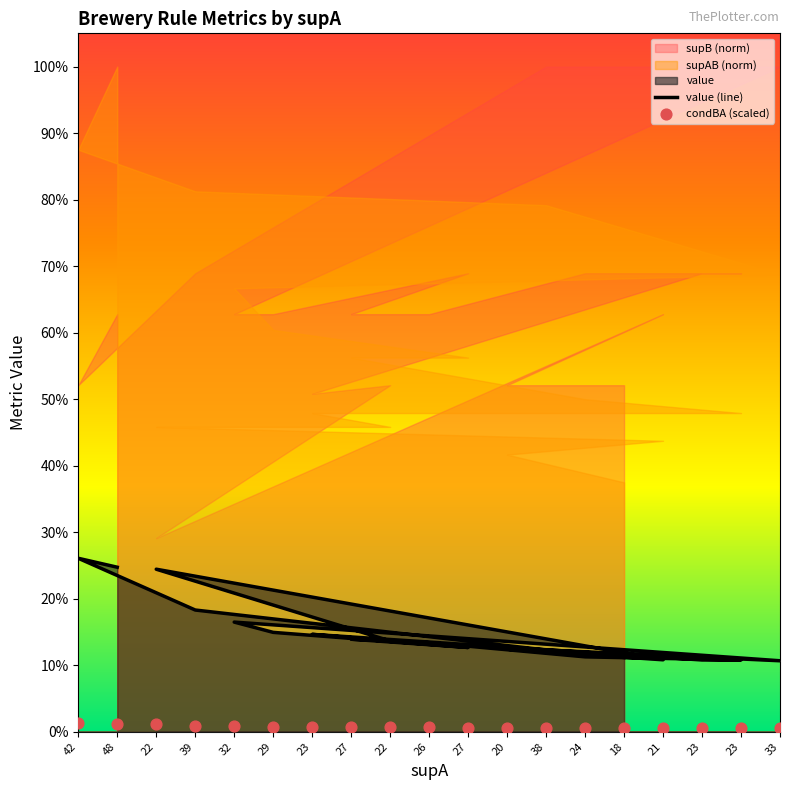

Is the value of value (line) at 23 greater than the value of condBA (scaled) at 20?

Yes